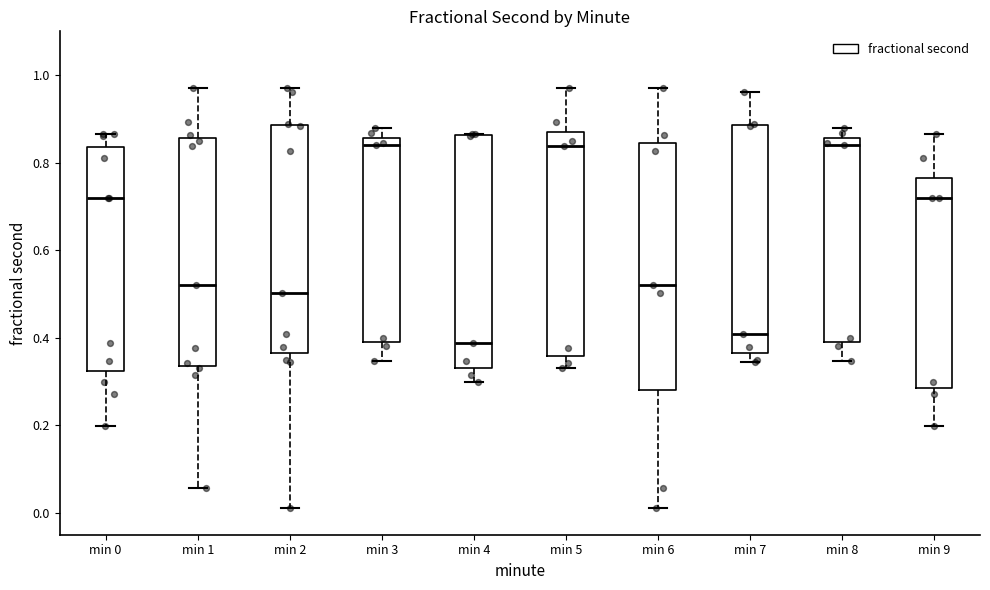

Which box is the tallest, from its lower edge to its upper edge?

min 6